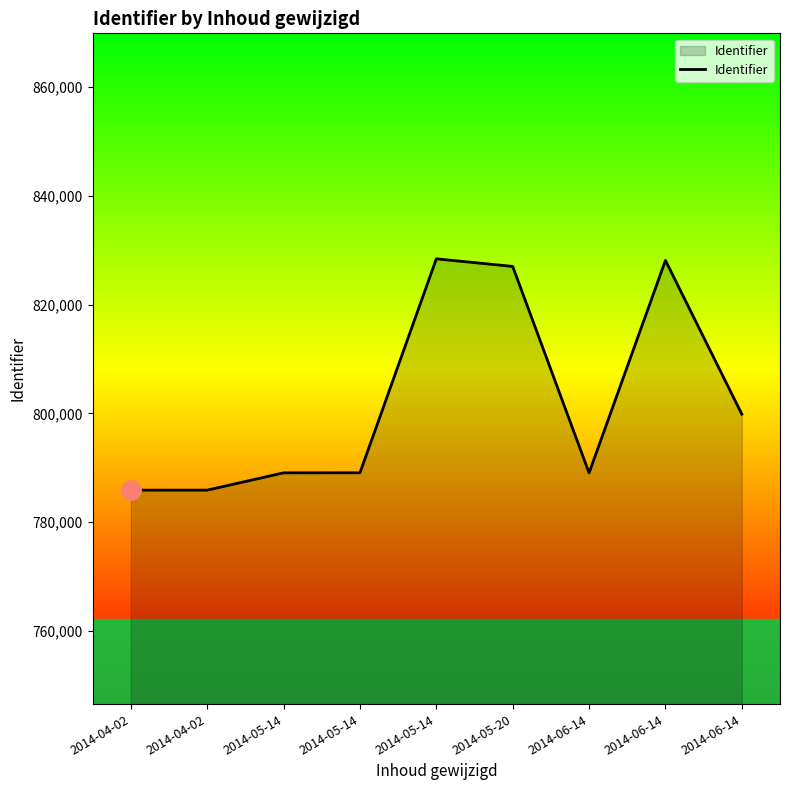

True or false: there are more than 1 points higher than both neighbors.

True